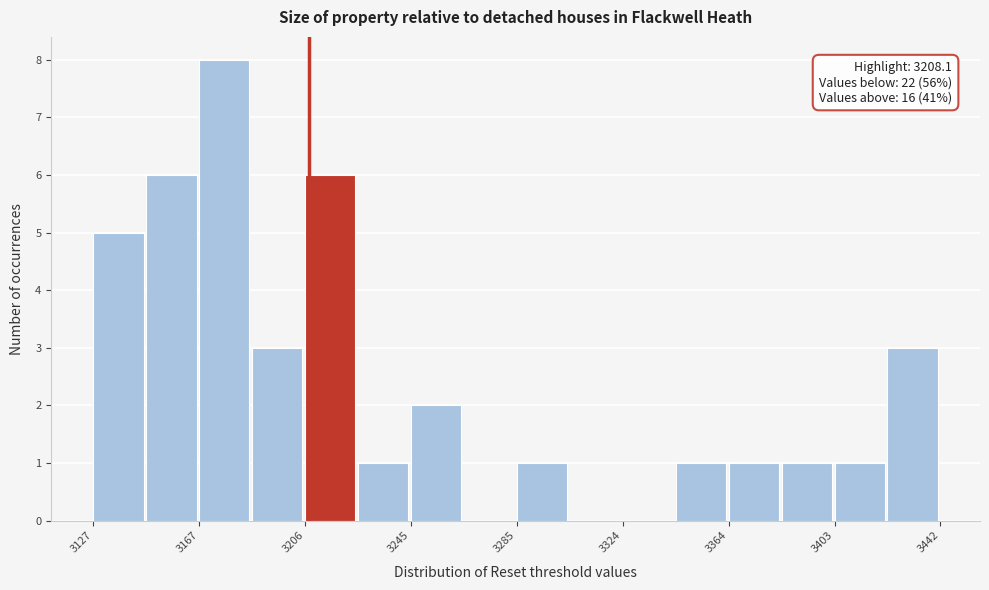

Around what value on the x-axis is the tallest bar? Give the approximate position of its centre, as read against the axis.

3175